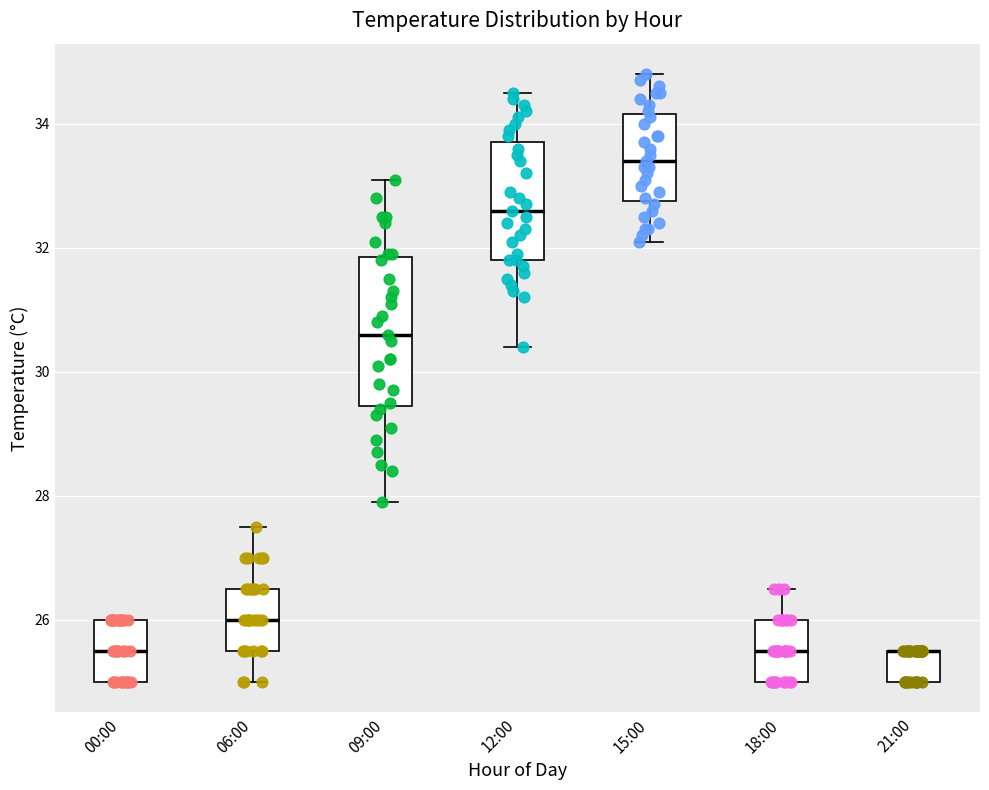

Comparing the boxes themselves (not the whiskers), which one is the tallest?

09:00